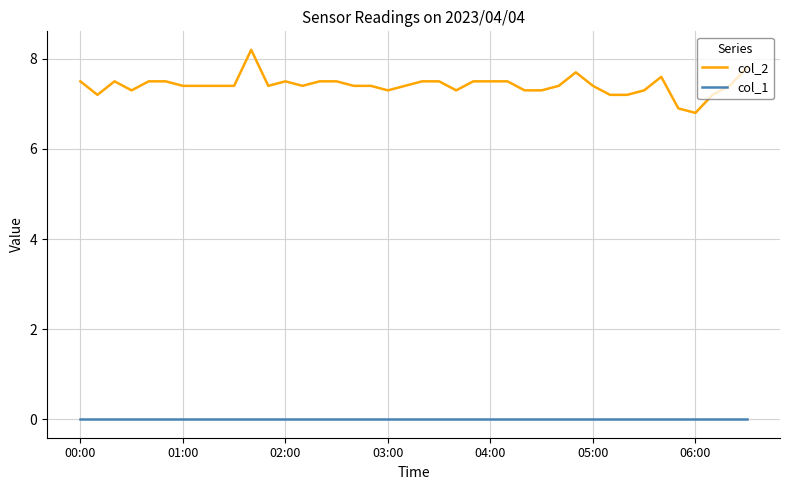

Which series has the largest total across all categories?

col_2